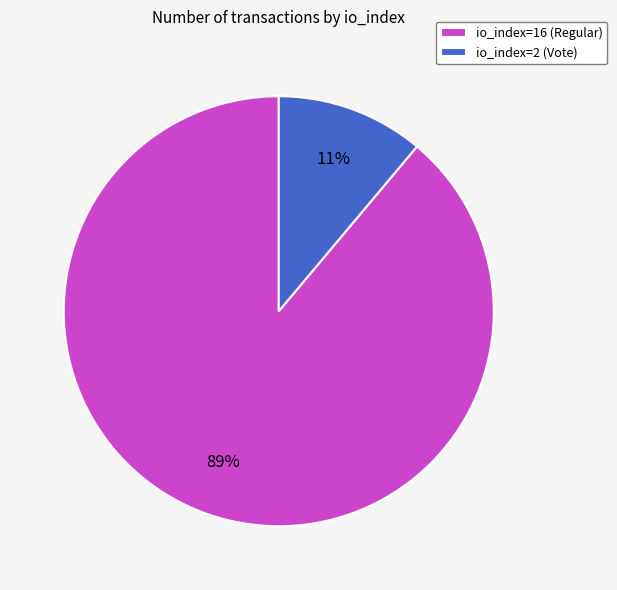

To the nearest percent, what percentage of the pie is io_index=16 (Regular)?

89%